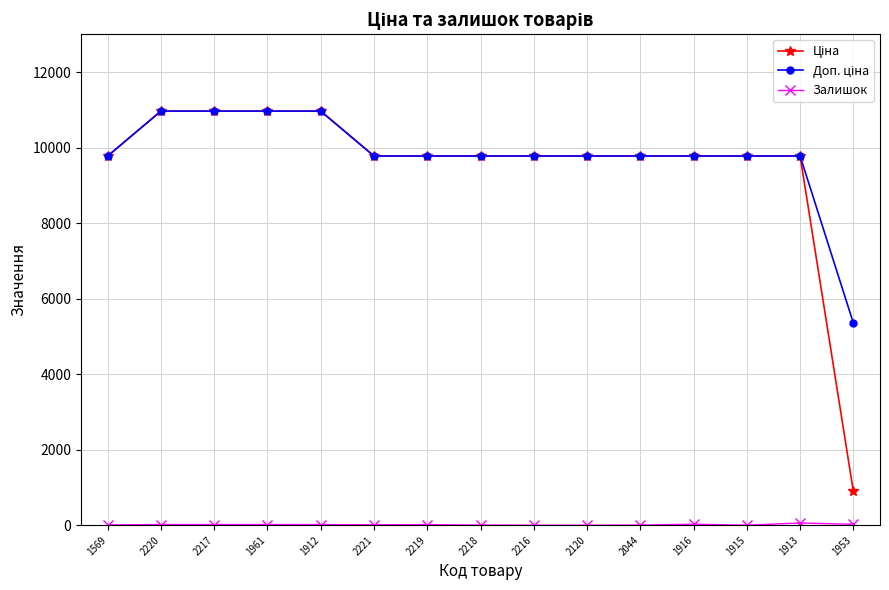

What is the total value across all series at 2120?

19551.0